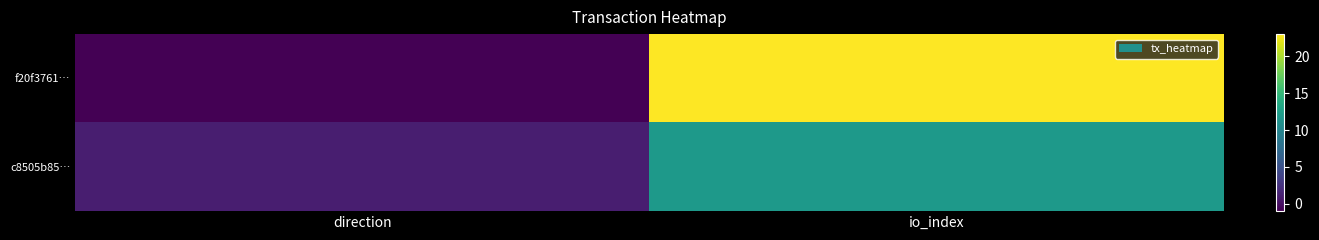

Reading left to right, transcribe all the data shown in this chart.

f20f3761…: direction=-1	io_index=23
c8505b85…: direction=1	io_index=12